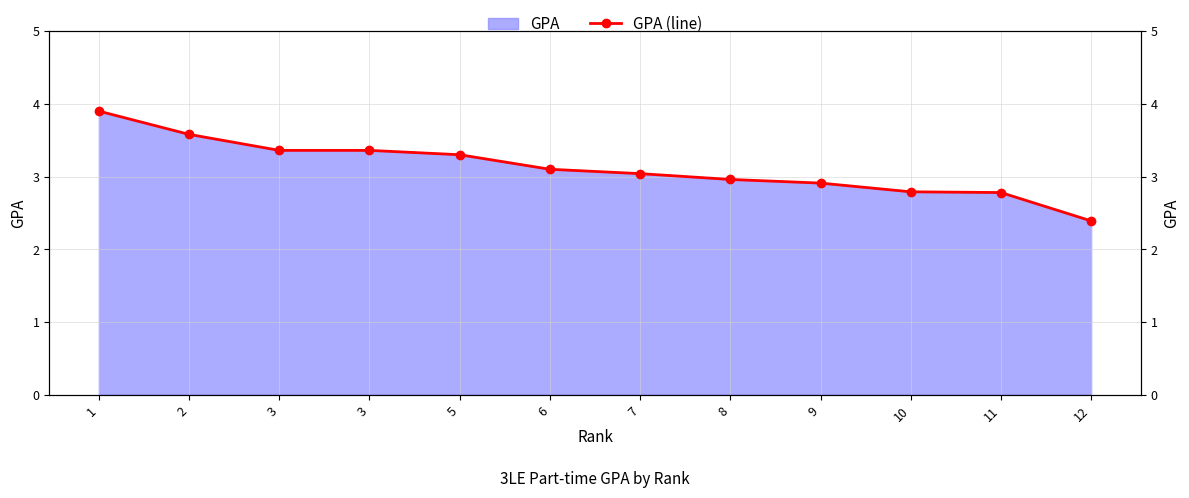

What is the value of the 12th point from the left?

2.4